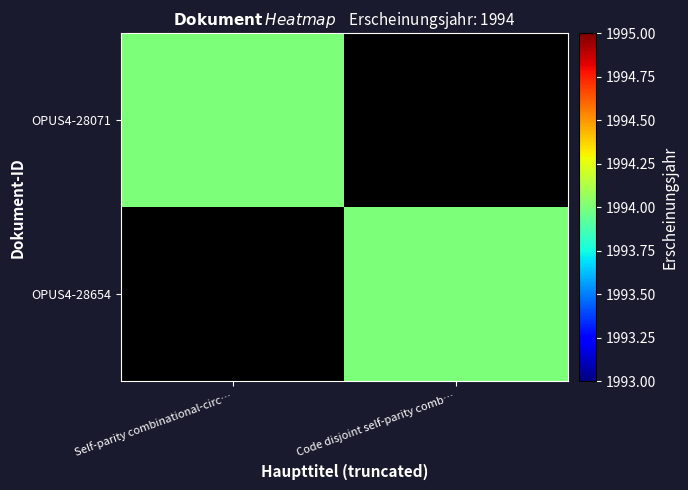

How many data points does each series have?

2